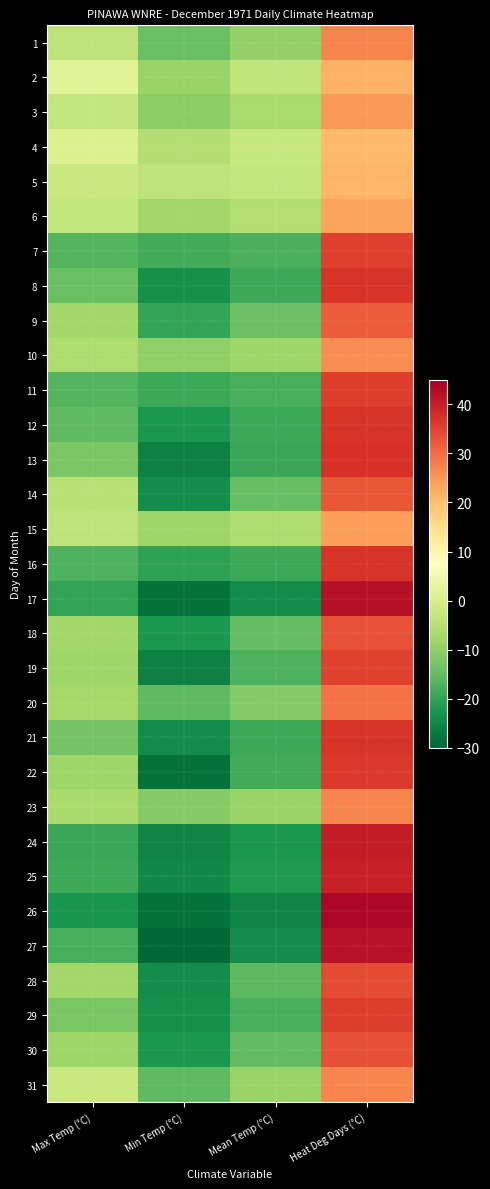

Reading left to right, list all the values displayed in this chart.

1: Max Temp (°C)=-3.9	Min Temp (°C)=-14.4	Mean Temp (°C)=-9.2	Heat Deg Days (°C)=27.2
2: Max Temp (°C)=1.7	Min Temp (°C)=-8.9	Mean Temp (°C)=-3.6	Heat Deg Days (°C)=21.6
3: Max Temp (°C)=-2.8	Min Temp (°C)=-10.6	Mean Temp (°C)=-6.7	Heat Deg Days (°C)=24.7
4: Max Temp (°C)=0.6	Min Temp (°C)=-5.6	Mean Temp (°C)=-2.5	Heat Deg Days (°C)=20.5
5: Max Temp (°C)=-2.2	Min Temp (°C)=-3.9	Mean Temp (°C)=-3.1	Heat Deg Days (°C)=21.1
6: Max Temp (°C)=-3.3	Min Temp (°C)=-7.8	Mean Temp (°C)=-5.6	Heat Deg Days (°C)=23.6
7: Max Temp (°C)=-16.7	Min Temp (°C)=-18.3	Mean Temp (°C)=-17.5	Heat Deg Days (°C)=35.5
8: Max Temp (°C)=-14.4	Min Temp (°C)=-23.3	Mean Temp (°C)=-18.9	Heat Deg Days (°C)=36.9
9: Max Temp (°C)=-7.8	Min Temp (°C)=-20.0	Mean Temp (°C)=-13.9	Heat Deg Days (°C)=31.9
10: Max Temp (°C)=-6.1	Min Temp (°C)=-10.0	Mean Temp (°C)=-8.1	Heat Deg Days (°C)=26.1
11: Max Temp (°C)=-16.7	Min Temp (°C)=-18.9	Mean Temp (°C)=-17.8	Heat Deg Days (°C)=35.8
12: Max Temp (°C)=-15.6	Min Temp (°C)=-22.2	Mean Temp (°C)=-18.9	Heat Deg Days (°C)=36.9
13: Max Temp (°C)=-12.2	Min Temp (°C)=-26.1	Mean Temp (°C)=-19.2	Heat Deg Days (°C)=37.2
14: Max Temp (°C)=-5.0	Min Temp (°C)=-23.9	Mean Temp (°C)=-14.5	Heat Deg Days (°C)=32.5
15: Max Temp (°C)=-3.9	Min Temp (°C)=-8.3	Mean Temp (°C)=-6.1	Heat Deg Days (°C)=24.1
16: Max Temp (°C)=-17.2	Min Temp (°C)=-20.6	Mean Temp (°C)=-18.9	Heat Deg Days (°C)=36.9
17: Max Temp (°C)=-20.0	Min Temp (°C)=-28.3	Mean Temp (°C)=-24.2	Heat Deg Days (°C)=42.2
18: Max Temp (°C)=-7.8	Min Temp (°C)=-22.2	Mean Temp (°C)=-15.0	Heat Deg Days (°C)=33.0
19: Max Temp (°C)=-8.3	Min Temp (°C)=-26.1	Mean Temp (°C)=-17.2	Heat Deg Days (°C)=35.2
20: Max Temp (°C)=-7.2	Min Temp (°C)=-15.6	Mean Temp (°C)=-11.4	Heat Deg Days (°C)=29.4
21: Max Temp (°C)=-13.3	Min Temp (°C)=-24.4	Mean Temp (°C)=-18.9	Heat Deg Days (°C)=36.9
22: Max Temp (°C)=-8.3	Min Temp (°C)=-28.3	Mean Temp (°C)=-18.3	Heat Deg Days (°C)=36.3
23: Max Temp (°C)=-6.7	Min Temp (°C)=-11.1	Mean Temp (°C)=-8.9	Heat Deg Days (°C)=26.9
24: Max Temp (°C)=-19.4	Min Temp (°C)=-25.6	Mean Temp (°C)=-22.5	Heat Deg Days (°C)=40.5
25: Max Temp (°C)=-18.9	Min Temp (°C)=-25.0	Mean Temp (°C)=-22.0	Heat Deg Days (°C)=40.0
26: Max Temp (°C)=-22.8	Min Temp (°C)=-28.3	Mean Temp (°C)=-25.6	Heat Deg Days (°C)=43.6
27: Max Temp (°C)=-17.8	Min Temp (°C)=-30.0	Mean Temp (°C)=-23.9	Heat Deg Days (°C)=41.9
28: Max Temp (°C)=-7.8	Min Temp (°C)=-23.9	Mean Temp (°C)=-15.9	Heat Deg Days (°C)=33.9
29: Max Temp (°C)=-12.2	Min Temp (°C)=-23.3	Mean Temp (°C)=-17.8	Heat Deg Days (°C)=35.8
30: Max Temp (°C)=-8.3	Min Temp (°C)=-22.2	Mean Temp (°C)=-15.3	Heat Deg Days (°C)=33.3
31: Max Temp (°C)=-2.2	Min Temp (°C)=-15.6	Mean Temp (°C)=-8.9	Heat Deg Days (°C)=26.9